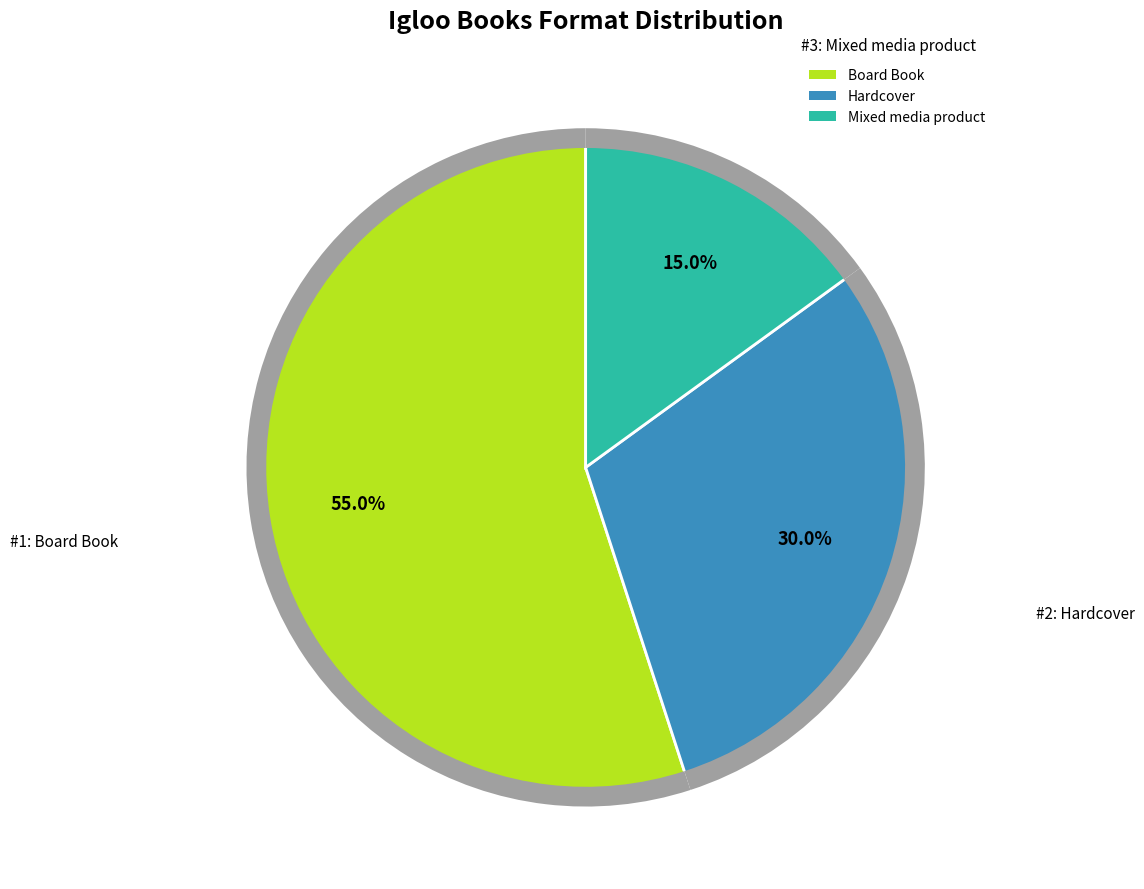

What percentage is the Board Book slice, to the nearest percent?

55%